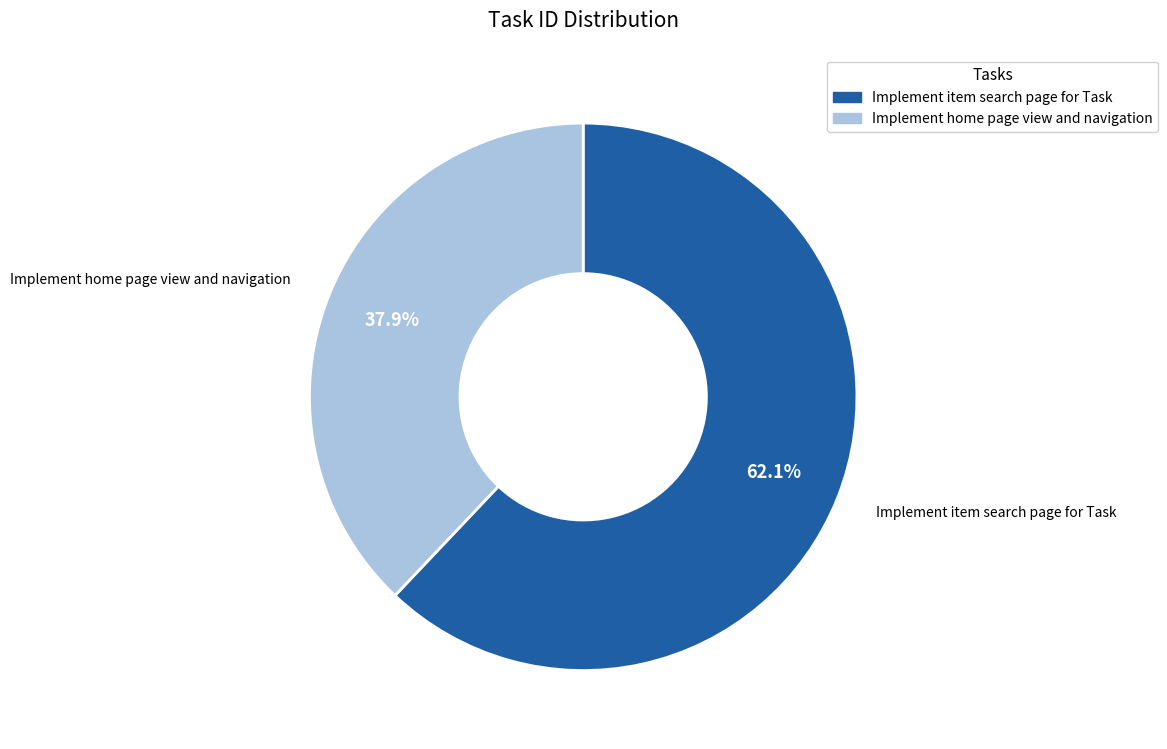

To the nearest percent, what portion does Implement home page view and navigation represent?

38%